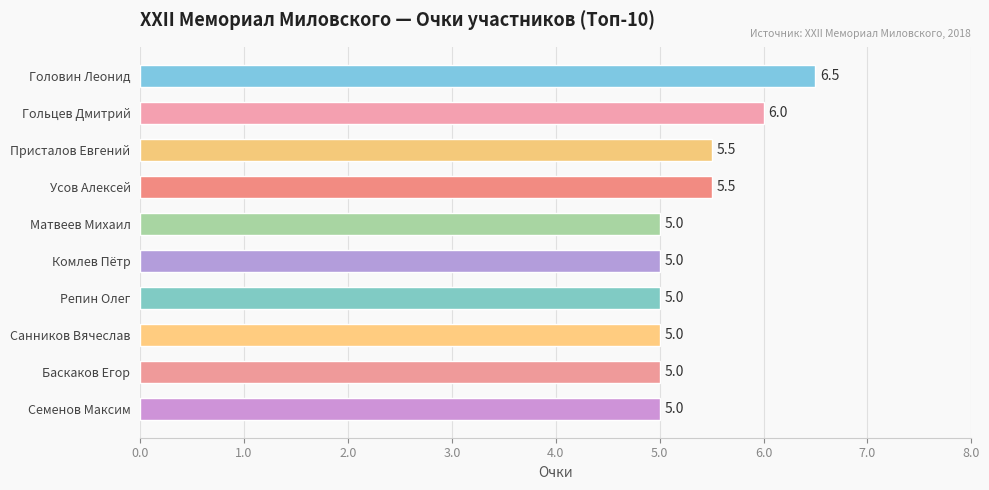

Reading top to bottom, what are all the values shown in this chart?

6.5	6.0	5.5	5.5	5.0	5.0	5.0	5.0	5.0	5.0